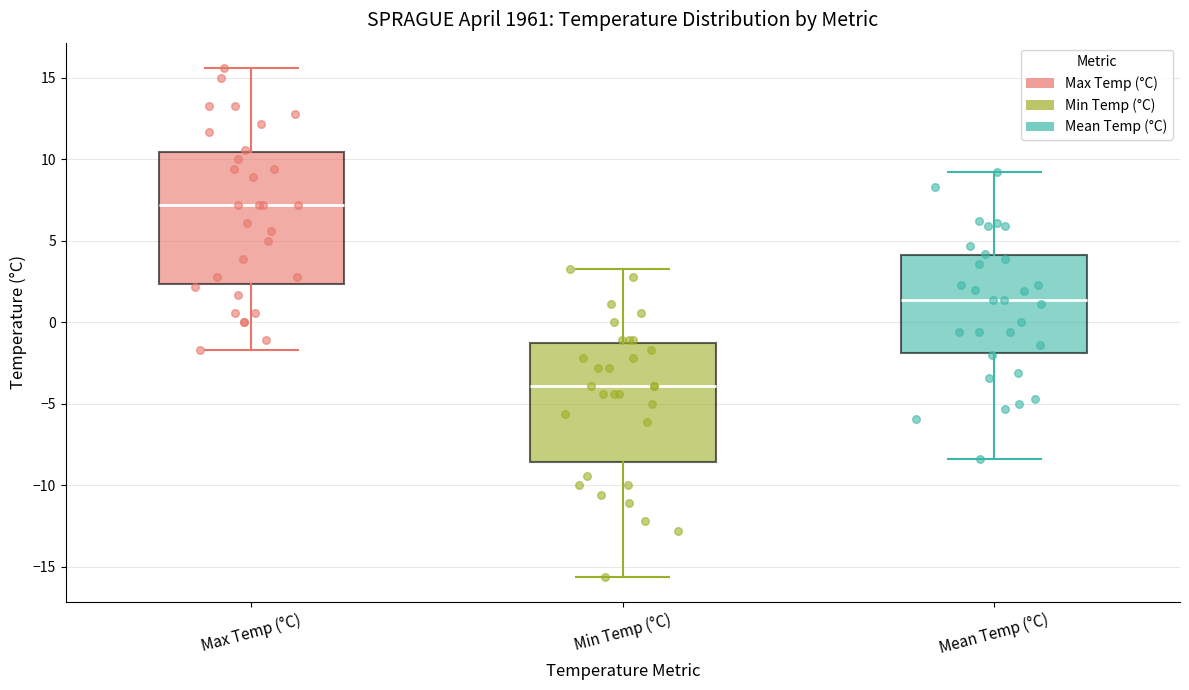

Comparing the boxes themselves (not the whiskers), which one is the tallest?

Max Temp (°C)